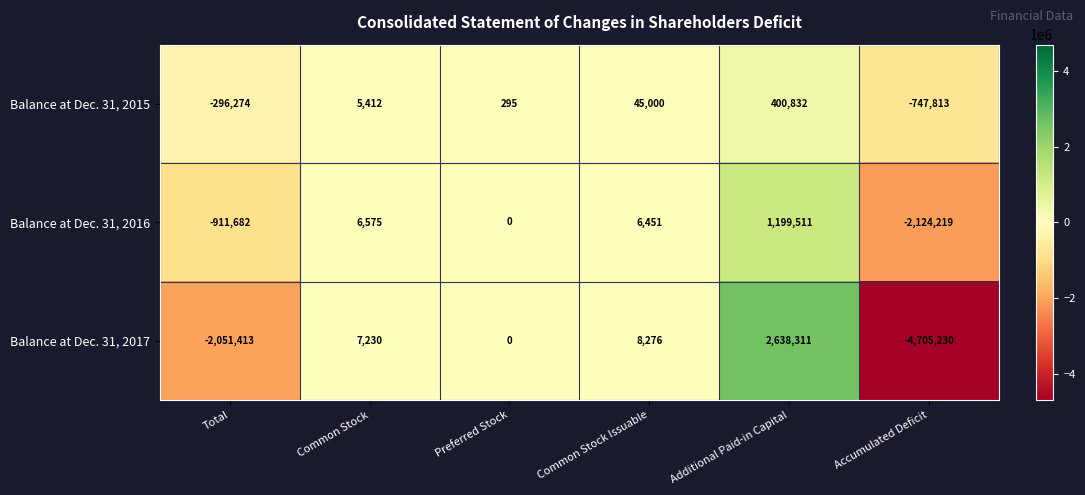

List the series in order of their overall mean, lowest first.

Balance at Dec. 31, 2017, Balance at Dec. 31, 2016, Balance at Dec. 31, 2015